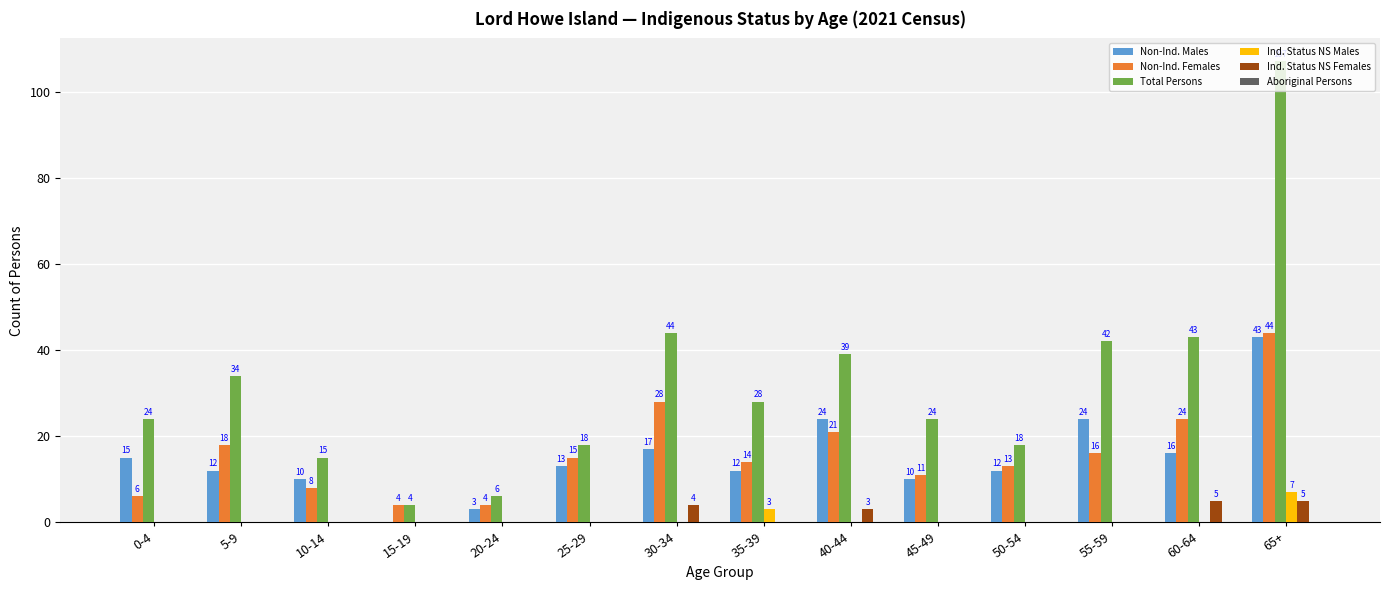

What is the greatest value displayed?

107